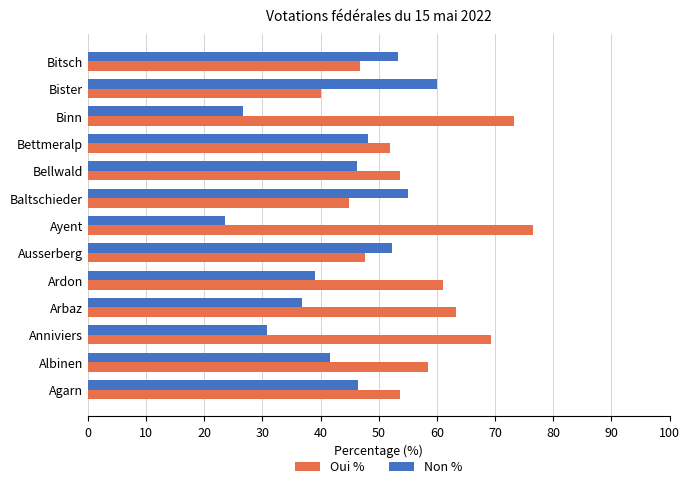

Which series has the largest total across all categories?

Oui %